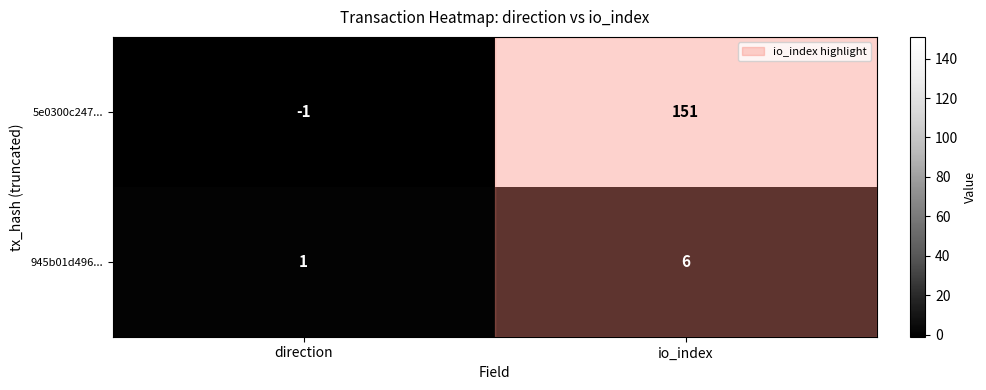

At which label does 5e0300c247... reach its minimum?

direction